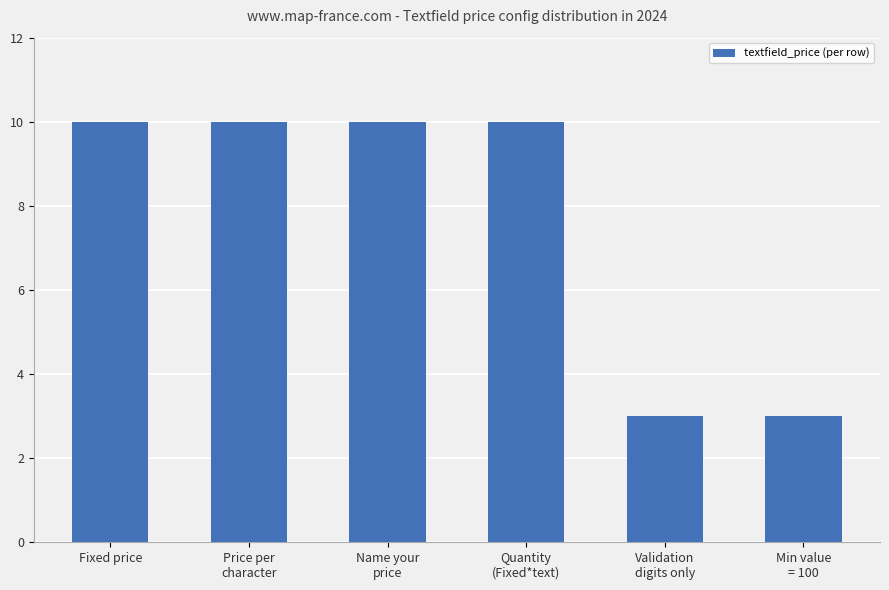

What is the sum of all values?

46